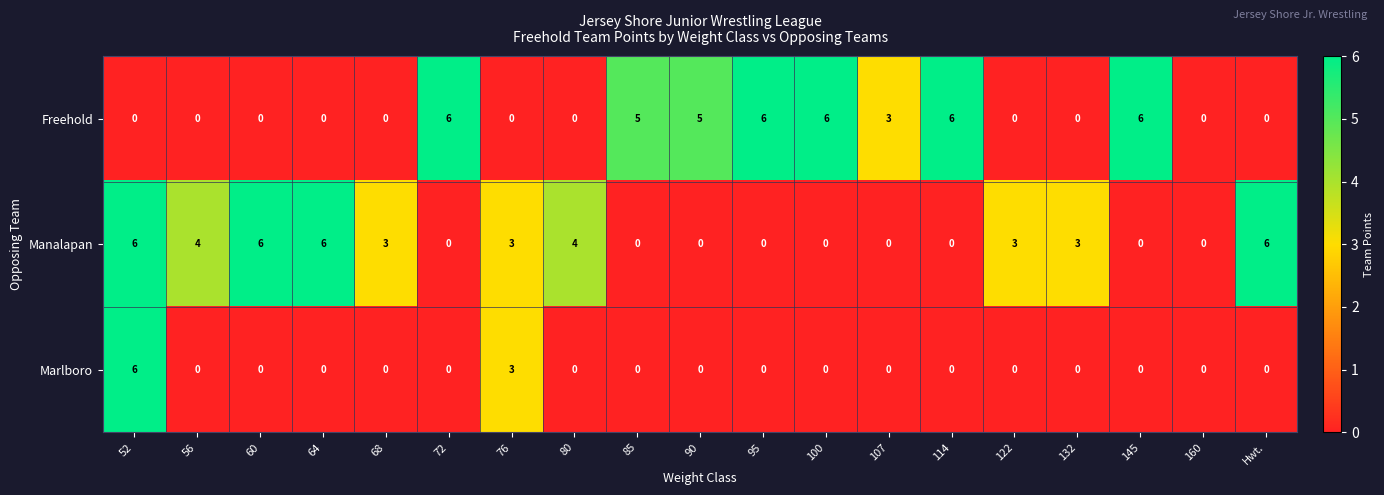

Count the Manalapan values in the range 0 to 4.

15